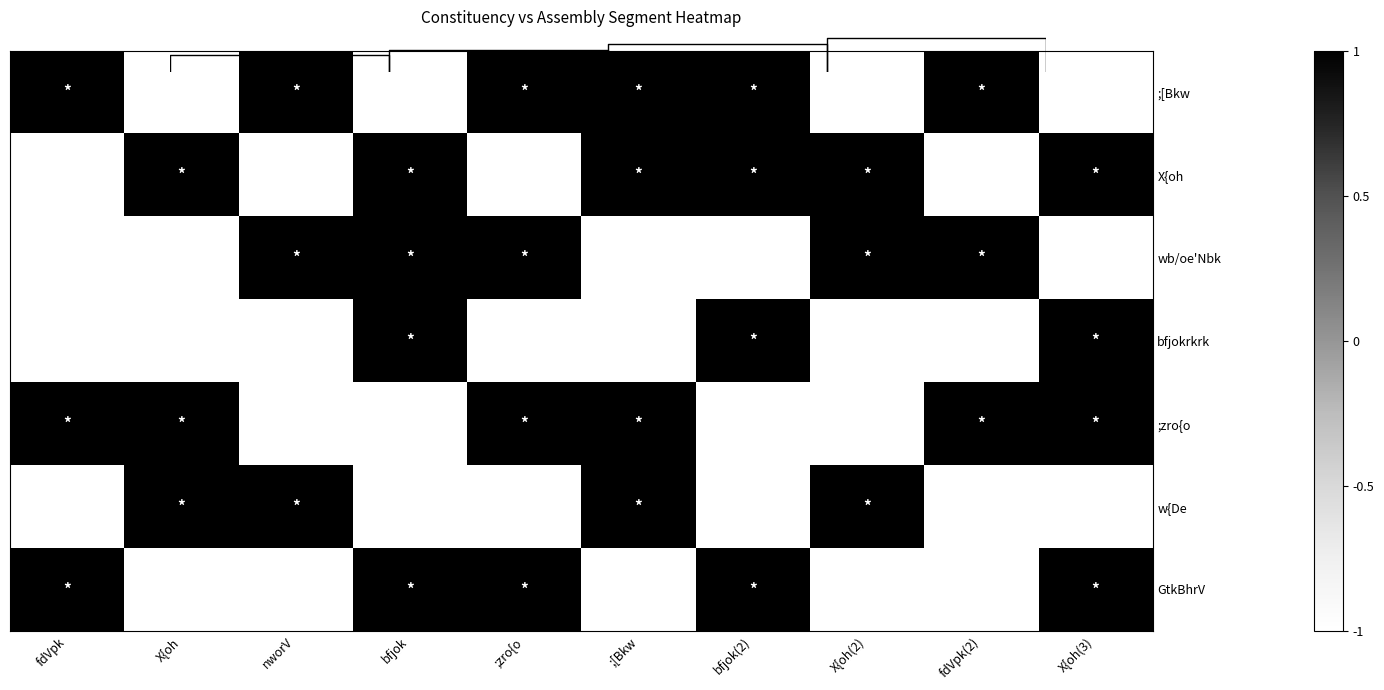

The value of X{oh at X{oh(2) is 0.4. True or false?

False